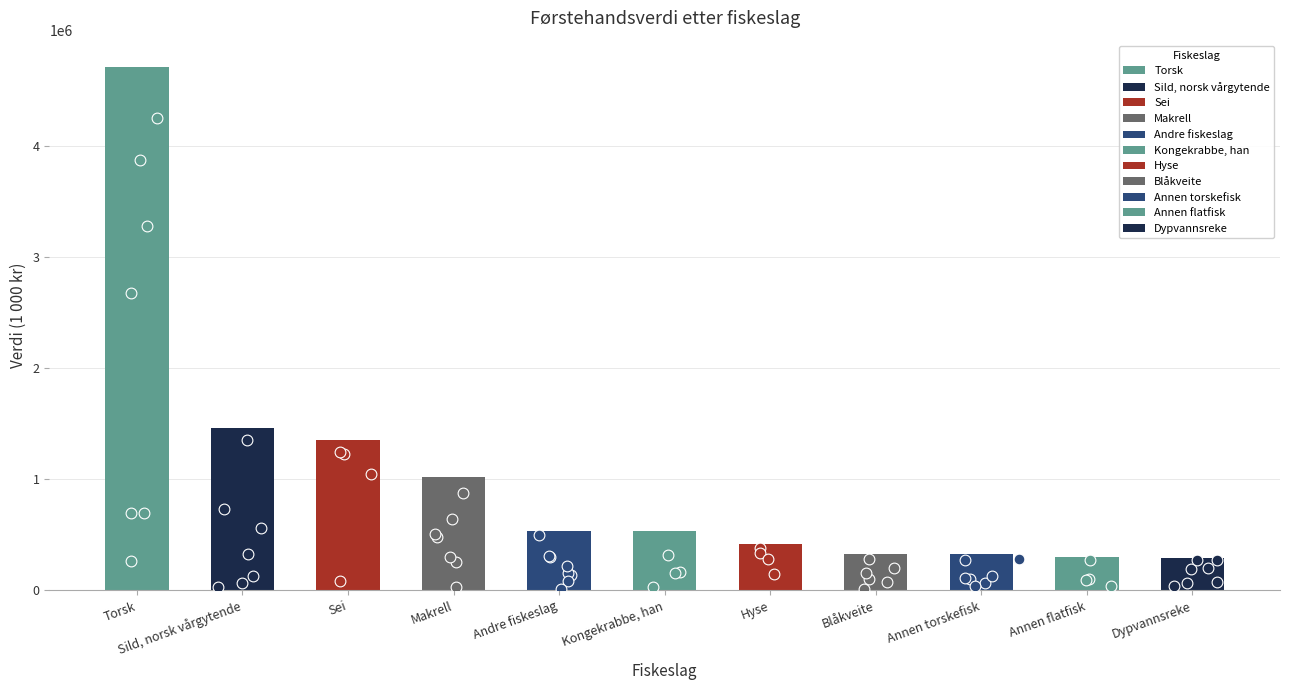

Between Sei and Sild, norsk vårgytende, which is larger?

Sild, norsk vårgytende